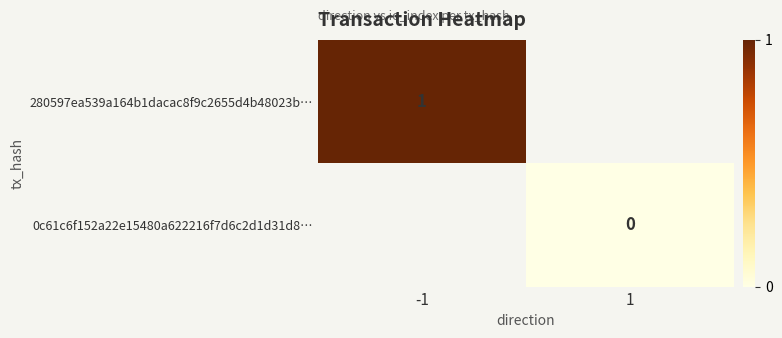

Rank the series by their average value, from highest to lowest.

280597ea539a164b1dacac8f9c2655d4b48023b…, 0c61c6f152a22e15480a622216f7d6c2d1d31d8…